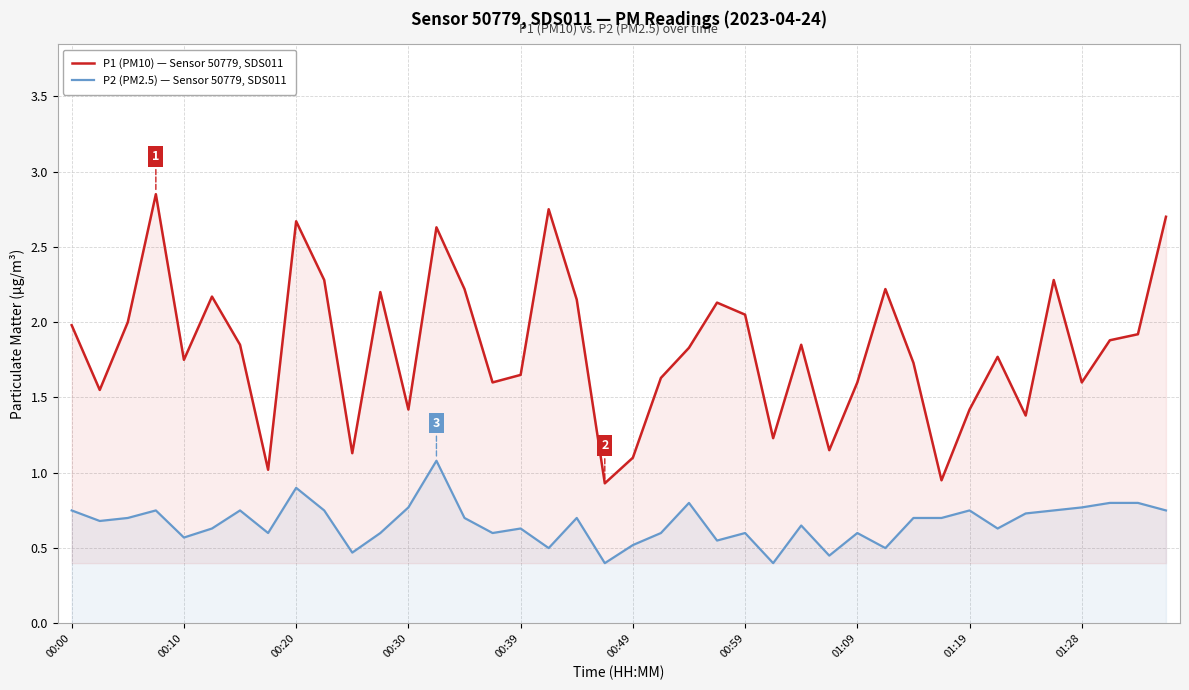

True or false: P1 (PM10) — Sensor 50779, SDS011 and P2 (PM2.5) — Sensor 50779, SDS011 cross at least once.

False